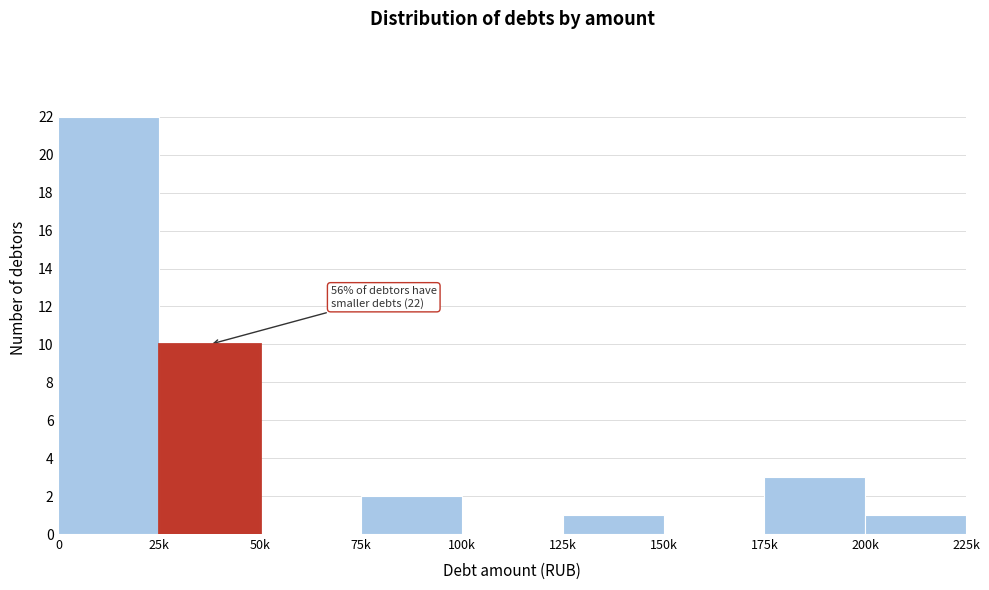

Reading left to right, what are all the values shown in this chart?

0=22	25k=10	50k=0	75k=2	100k=0	125k=1	150k=0	175k=3	200k=1